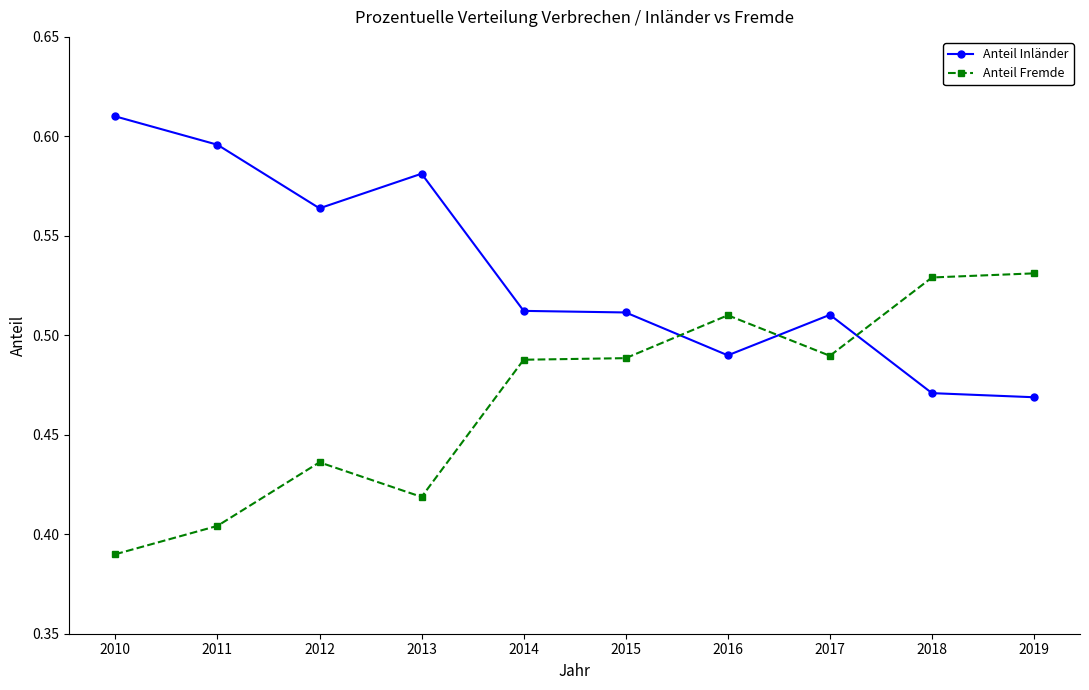

Is this an area chart (filled region under the line)?

No